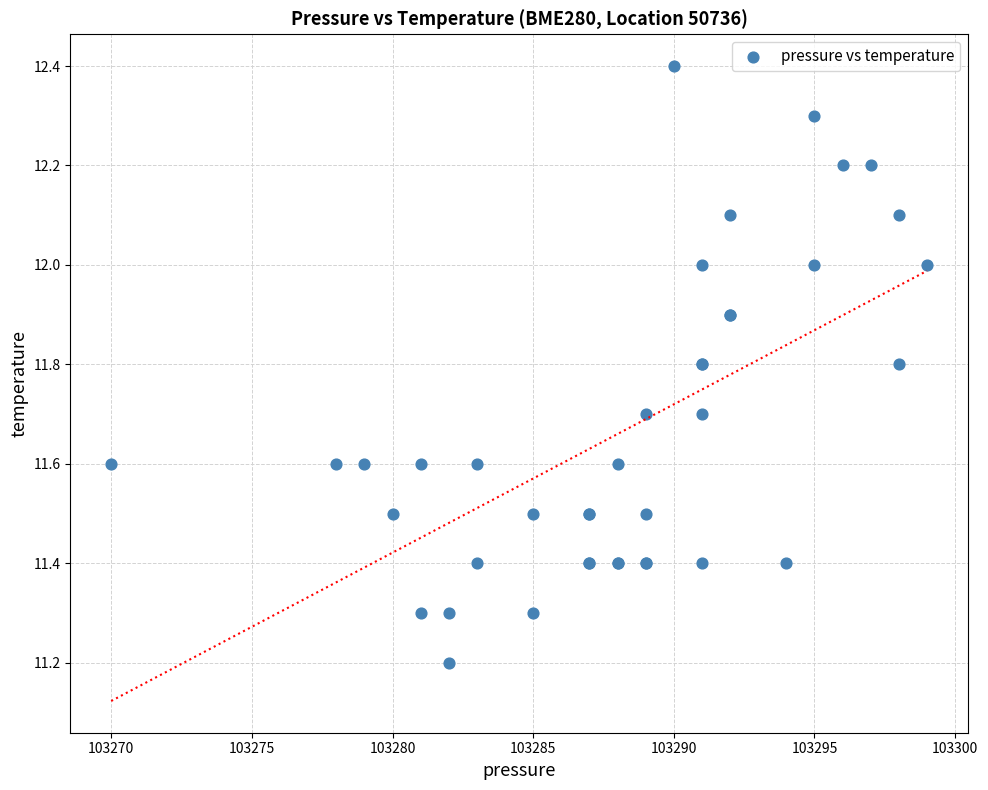

What Y value in the scatter plot is closest to 11?

11.2